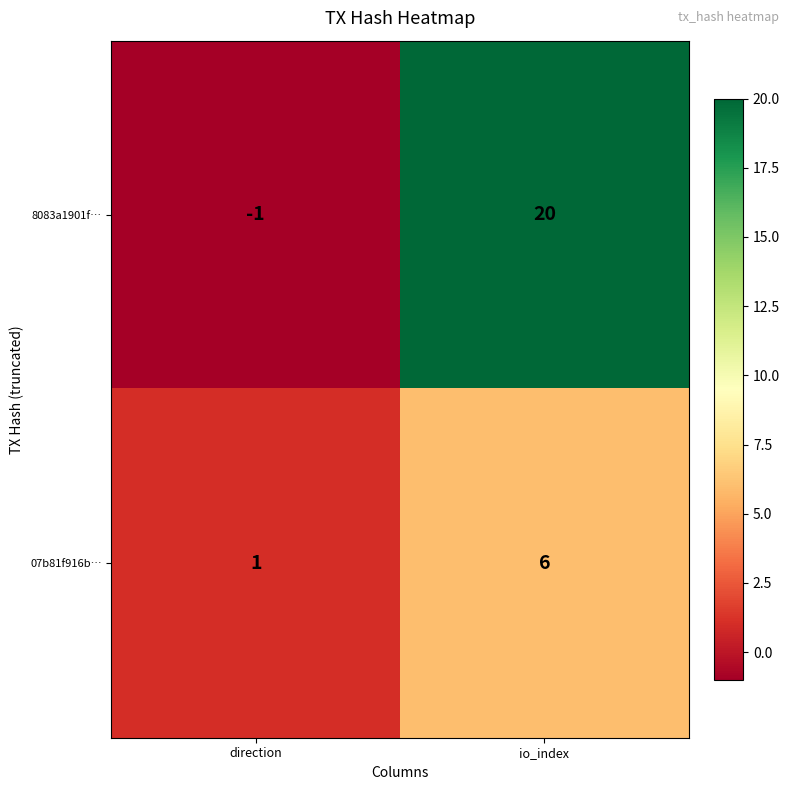

At which label does 8083a1901f… reach its peak?

io_index